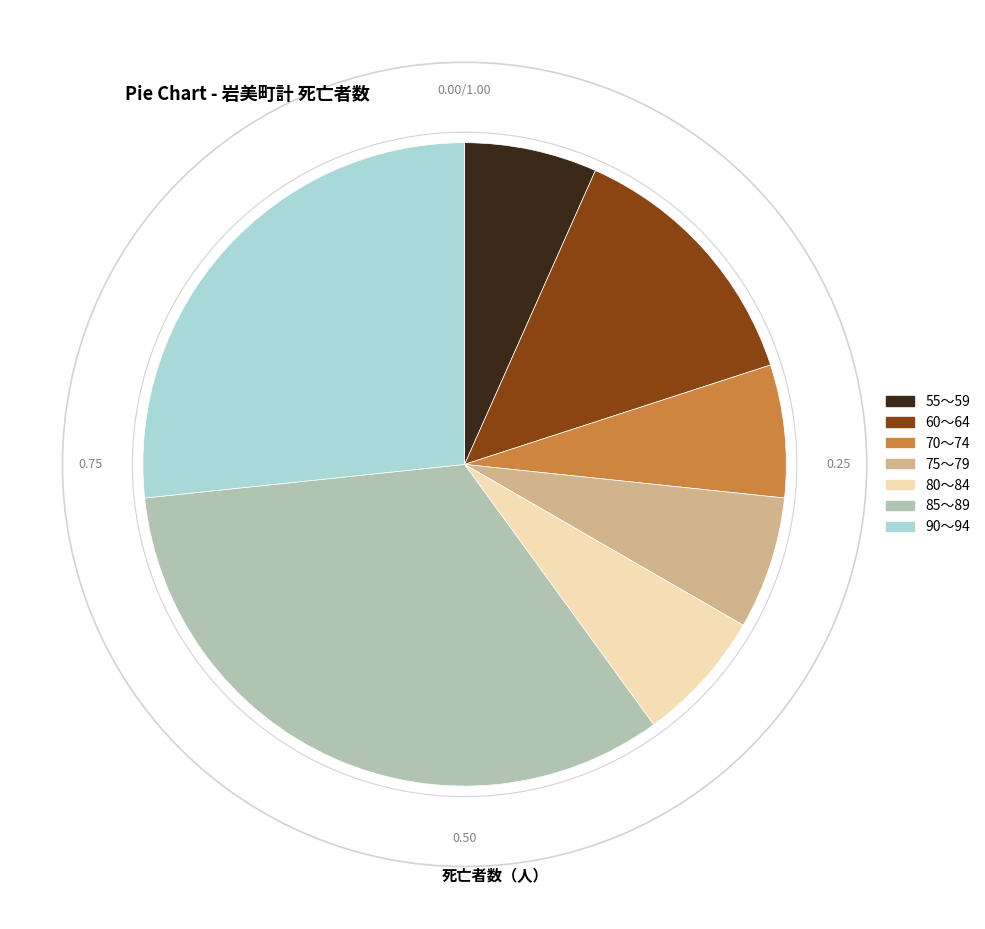

Is there any slice that represents more than half of the pie?

No